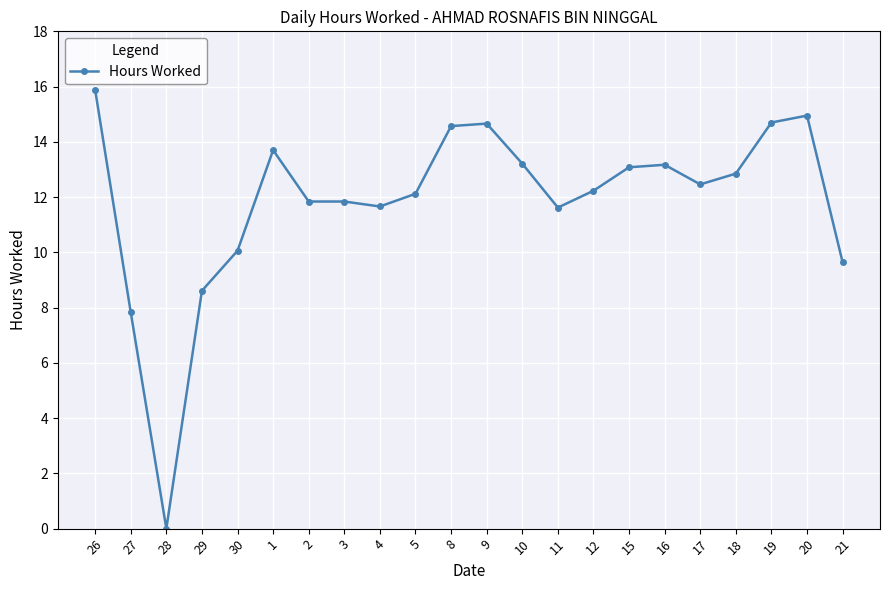

True or false: the data has more than 0 interior local peaks.

True